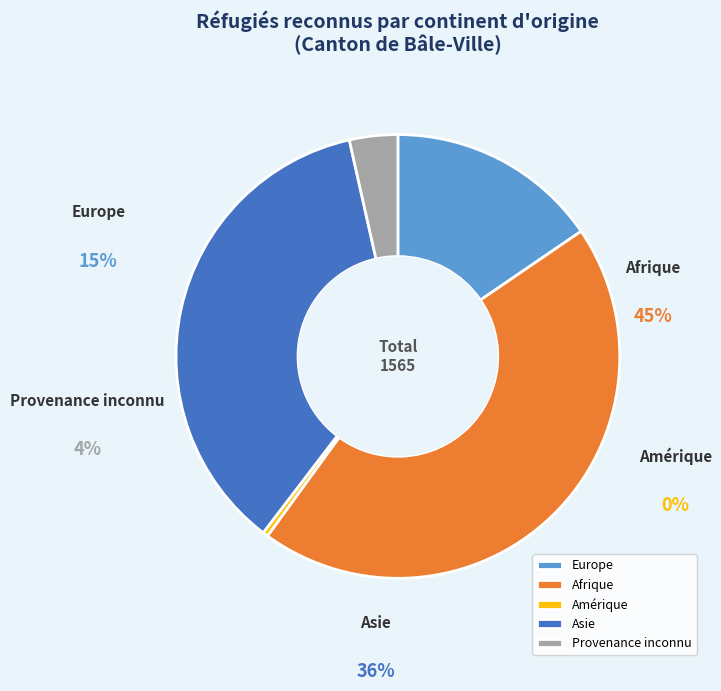

To the nearest percent, what is the difference between the largest and smallest slice percentages?

44%